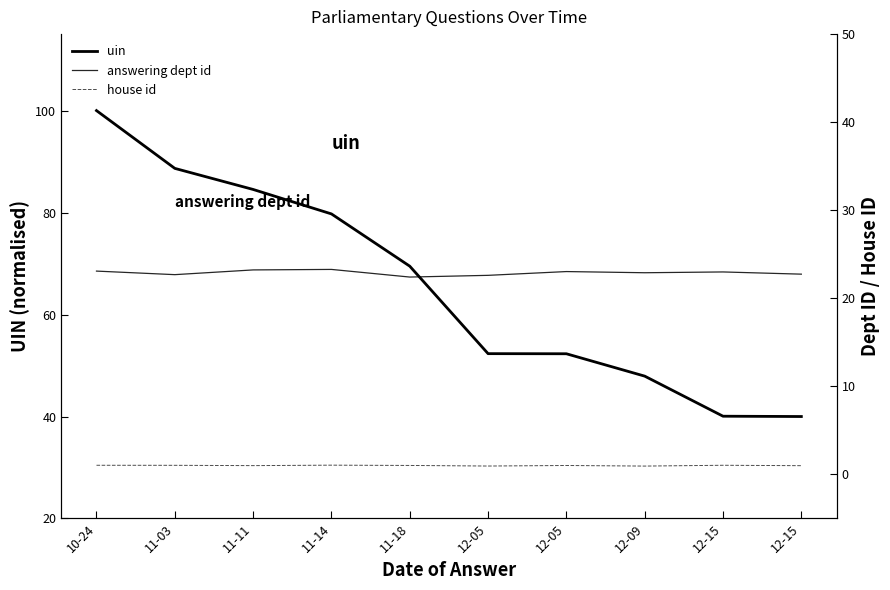

At which label does uin reach its minimum?

12-15